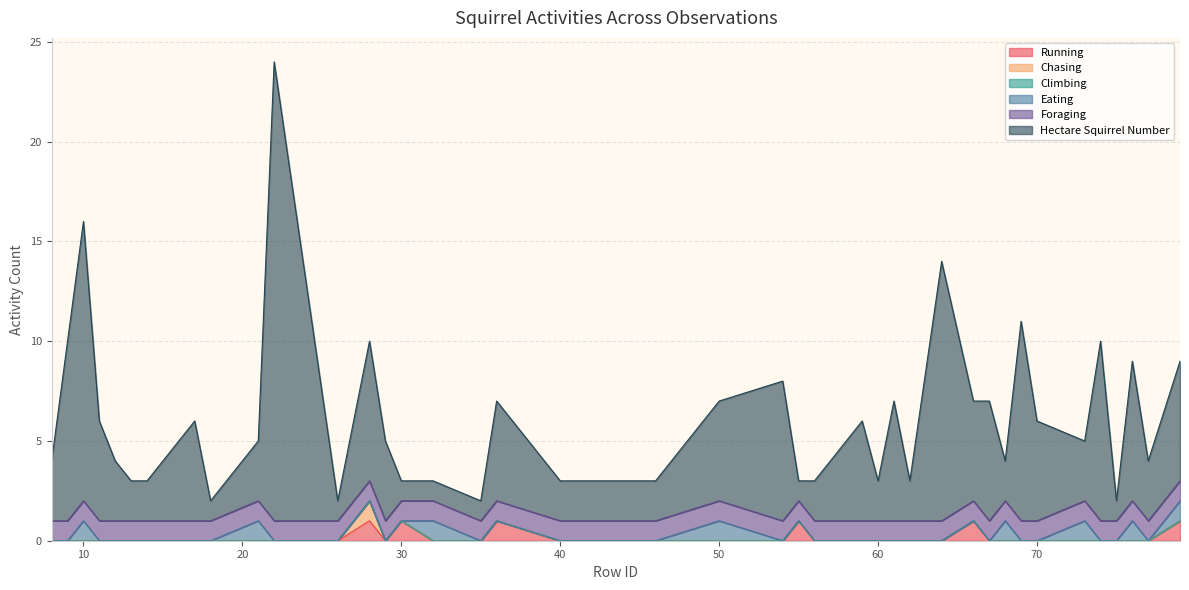

What are all the series names shown in the legend?

Running, Chasing, Climbing, Eating, Foraging, Hectare Squirrel Number